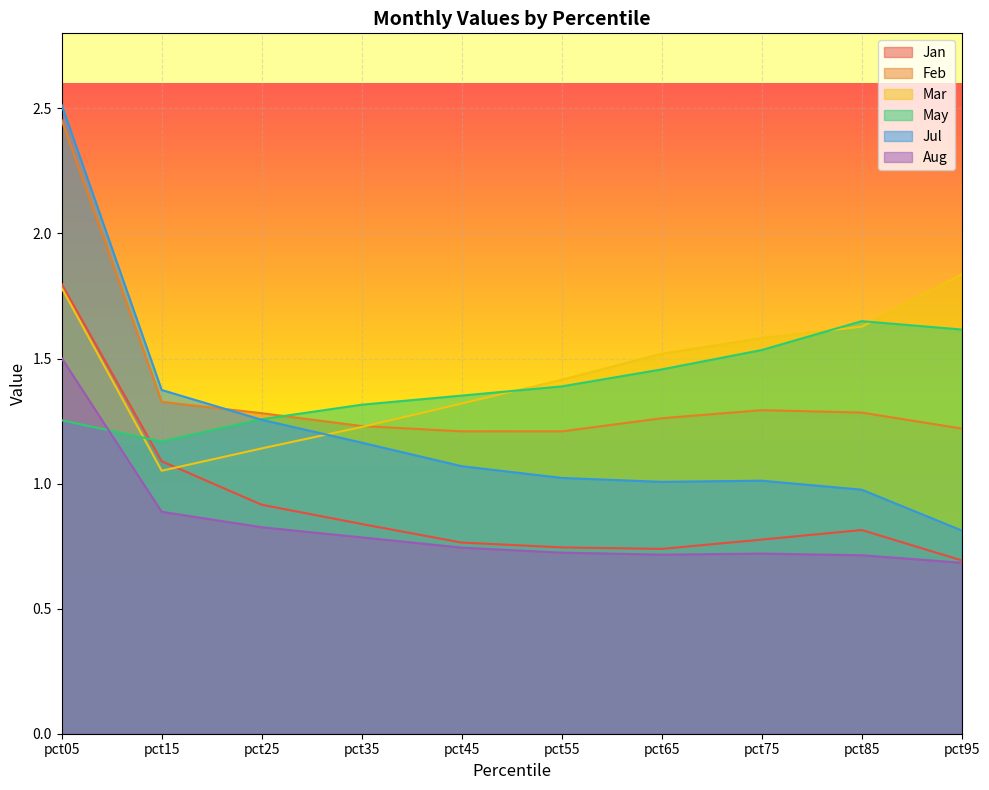

Is the value of Feb at pct65 greater than the value of Mar at pct45?

No